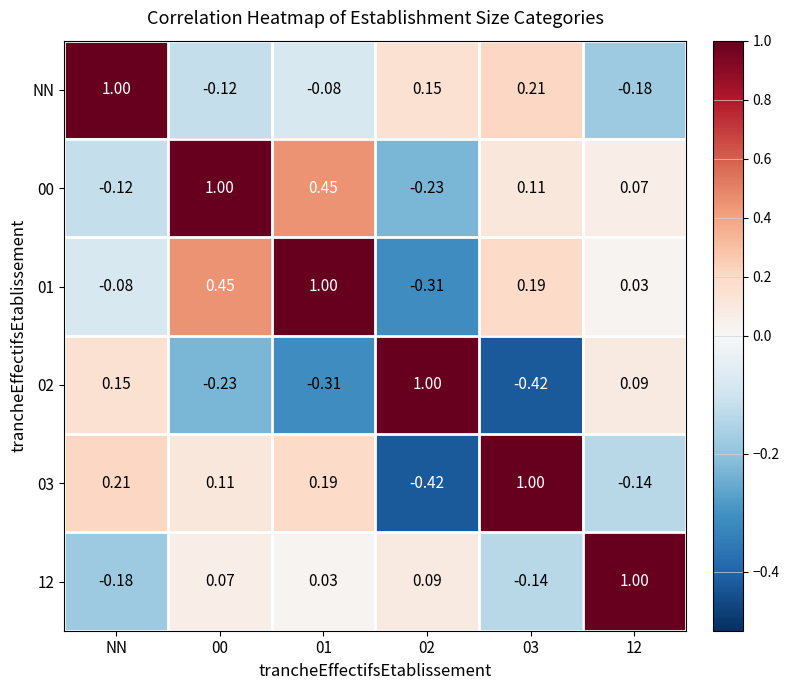

At which label does NN first exceed 0?

NN